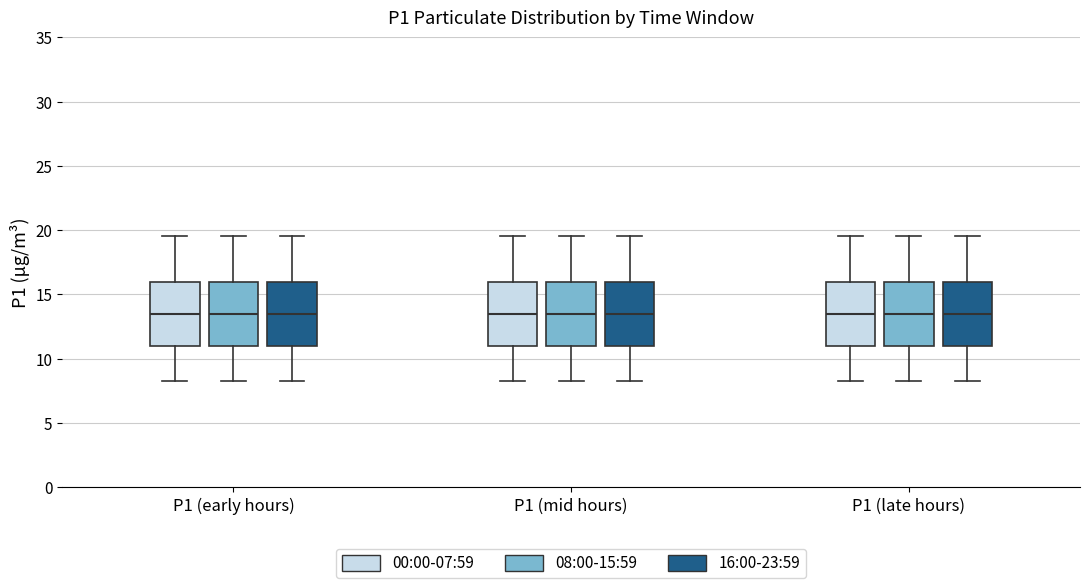

Where does the upper whisker of the box for P1 (early hours) (16:00-23:59) end on the y-axis? The values are not printed on the chart, so give them approximately, as read against the axis.

19.5